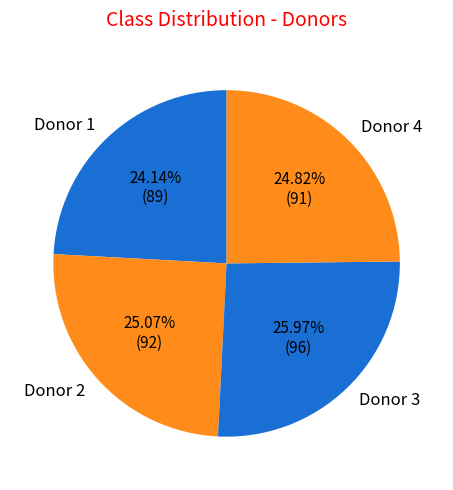

To the nearest percent, what is the combined percentage of Donor 2 and Donor 4?

50%